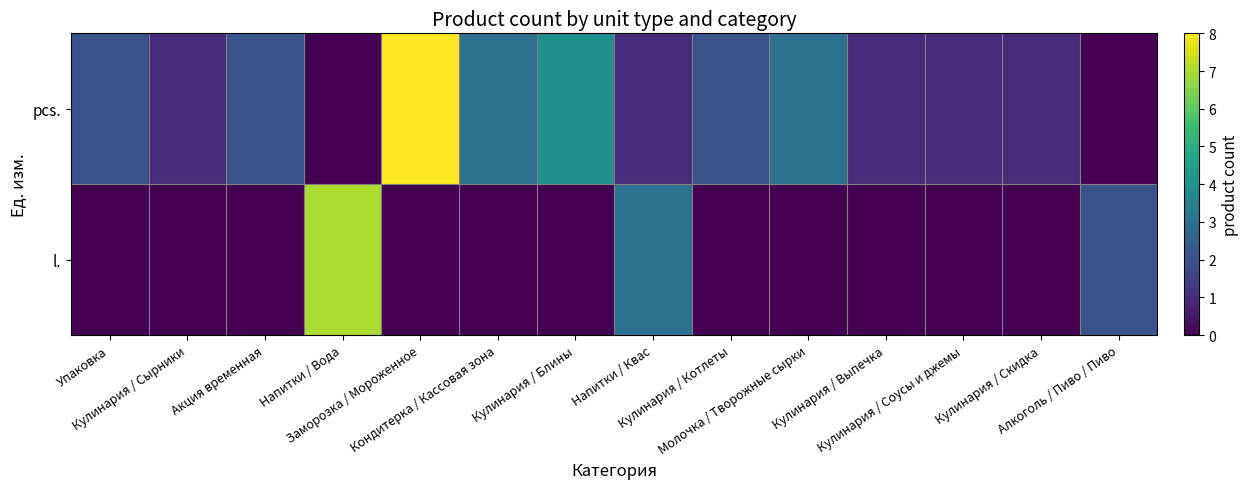

At which category is the sum across all series the highest?

Заморозка / Мороженное